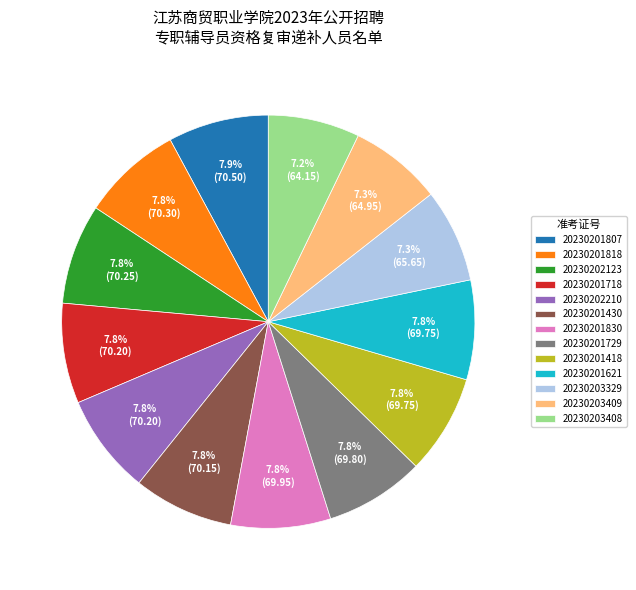

Is there any slice that represents more than half of the pie?

No